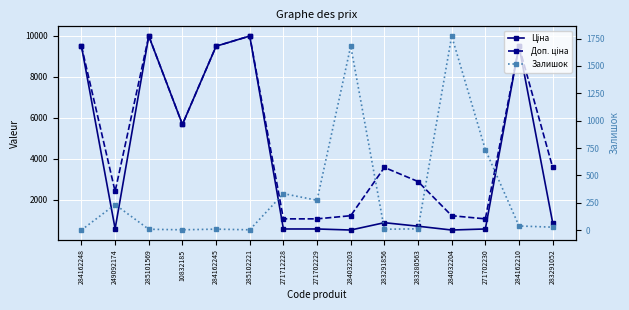

Where is the first local minimum for Доп. ціна?

249092174